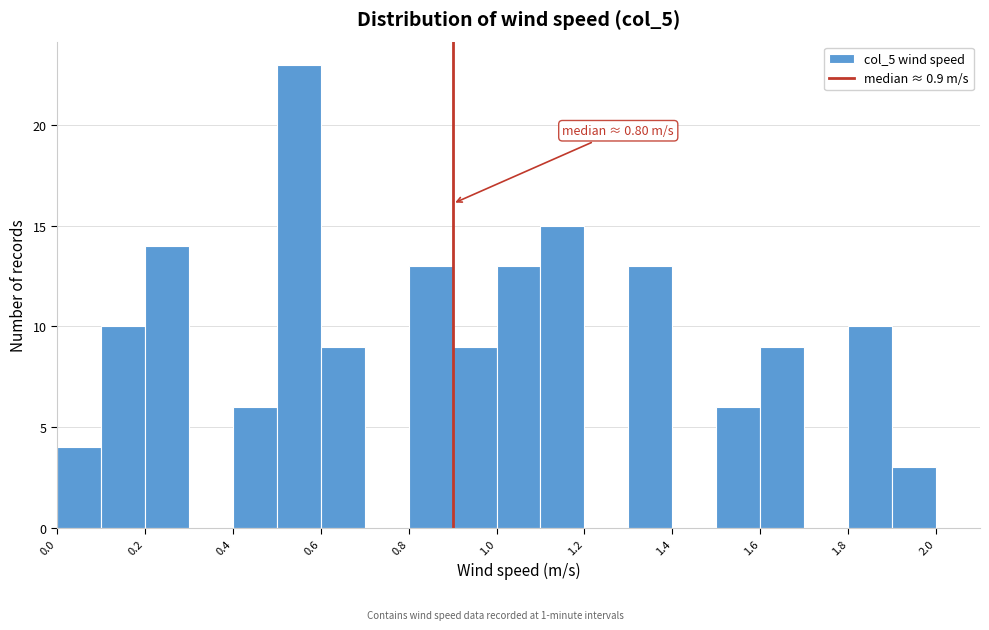

Over which range of the x-axis is the bar tallest?

0.5 to 0.6